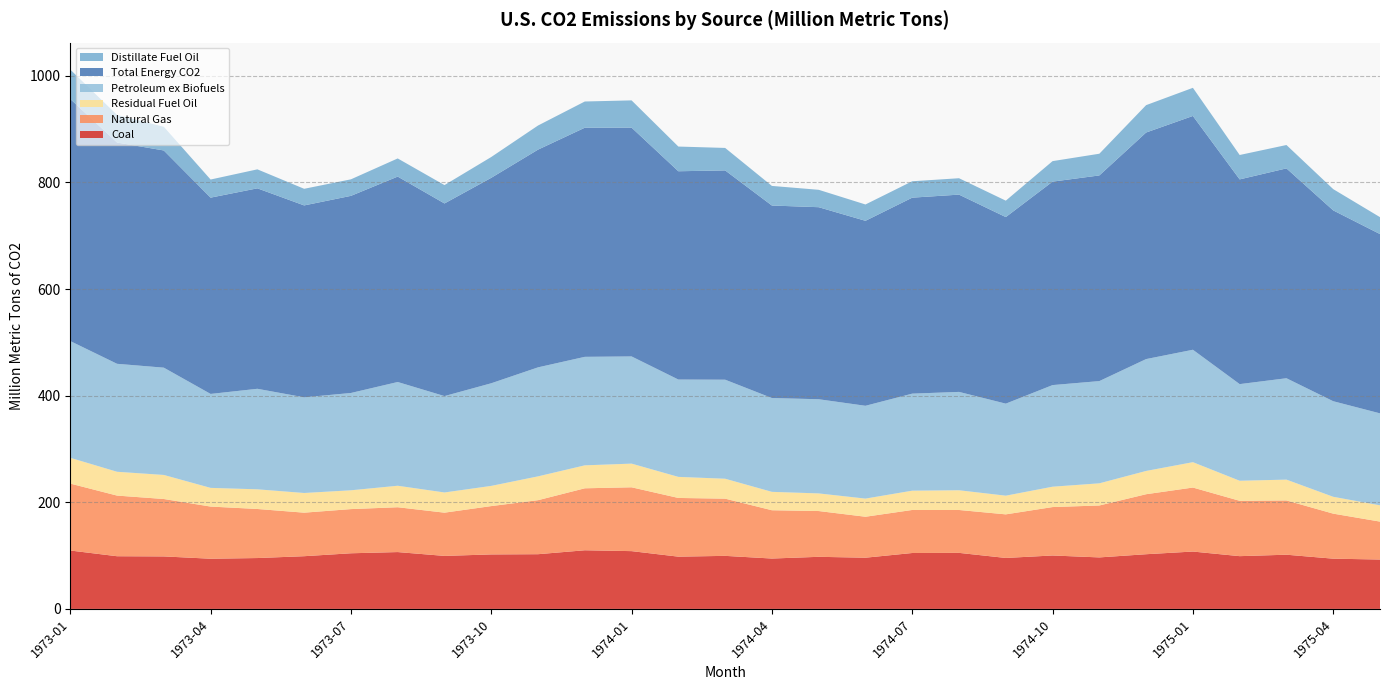

Reading left to right, transcribe all the data shown in this chart.

Coal: 109.6	98.8	98.5	94.2	95.4	98.9	104.4	106.6	99.4	102.2	102.6	110.0	108.4	98.0	99.5	94.5	97.7	96.1	104.9	105.1	95.6	100.2	96.6	102.6	107.6	99.0	101.7	94.2	92.6
Natural Gas: 125.6	113.8	107.7	97.8	92.0	81.7	82.9	84.1	81.1	90.7	101.3	116.2	119.7	110.1	107.3	90.6	85.9	76.8	80.7	80.4	81.8	90.8	97.4	112.6	120.0	103.8	101.8	84.5	71.1
Residual Fuel Oil: 48.4	44.7	45.1	35.1	36.9	36.9	35.3	40.3	37.9	37.9	44.7	43.1	44.4	39.5	37.4	34.5	33.1	34.0	36.2	37.0	35.0	38.2	41.6	43.7	47.6	37.6	39.0	31.6	30.5
Petroleum ex Biofuels: 219.0	202.5	201.2	176.2	188.6	179.4	182.5	194.6	180.8	192.5	204.5	203.5	201.1	182.6	185.8	176.0	176.6	174.1	182.0	184.5	172.6	190.6	191.8	209.8	210.9	181.3	190.2	179.3	172.5
Total Energy CO2: 454.1	415.1	407.4	368.2	376.0	360.0	369.8	385.3	361.3	385.4	408.4	429.8	429.2	390.7	392.6	361.1	360.2	347.0	367.6	370.1	350.0	381.7	385.8	425.0	438.6	384.0	393.7	358.0	336.3
Distillate Fuel Oil: 55.2	51.8	44.5	34.0	35.6	31.2	31.0	34.0	34.5	39.0	45.2	49.2	51.1	46.3	42.2	36.8	32.6	30.6	30.8	30.8	30.8	38.5	40.7	51.3	52.8	45.8	43.8	39.9	31.7